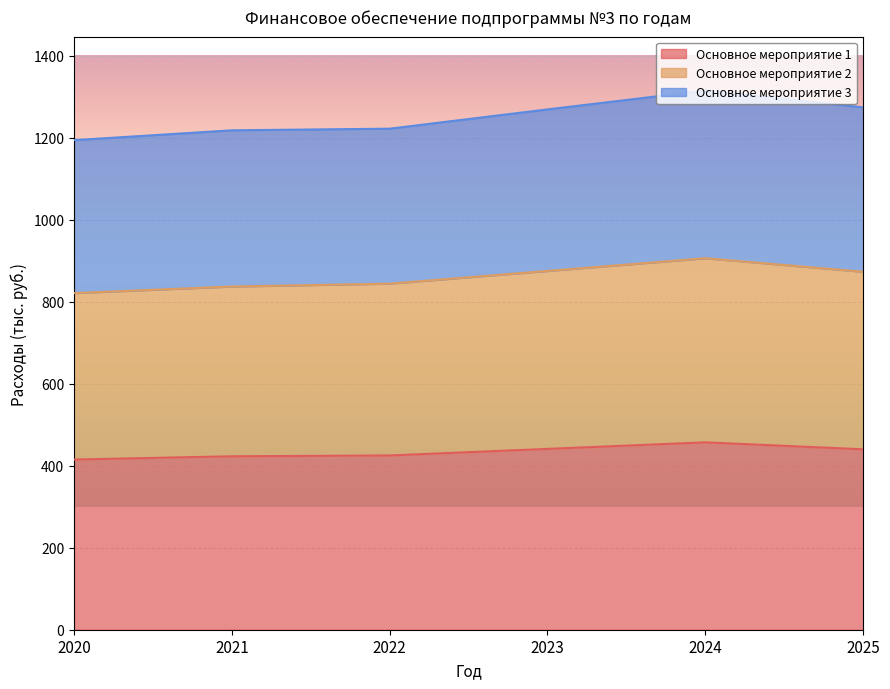

Is the value of Основное мероприятие 3 at 2020 greater than the value of Основное мероприятие 2 at 2021?

Yes